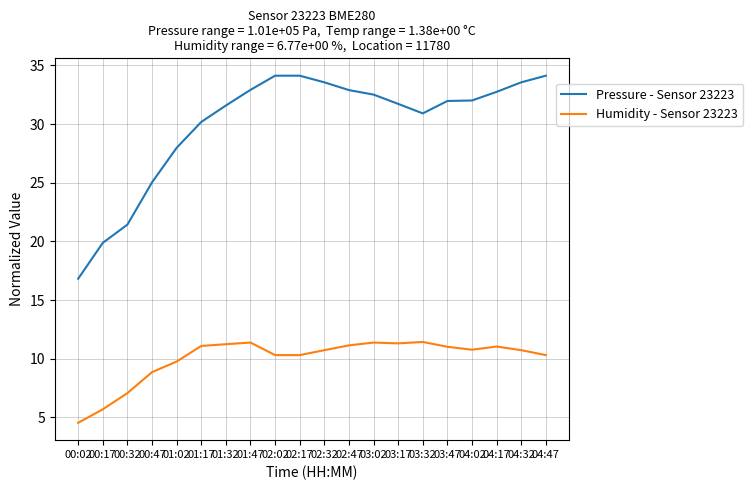

Is this an area chart (filled region under the line)?

No